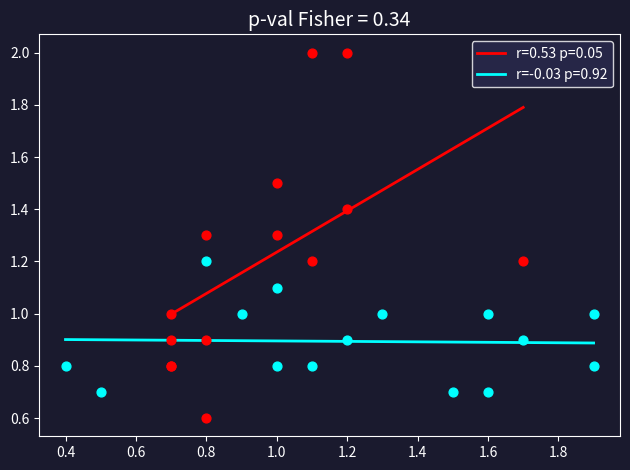

What are all the series names shown in the legend?

r=0.53 p=0.05, r=-0.03 p=0.92